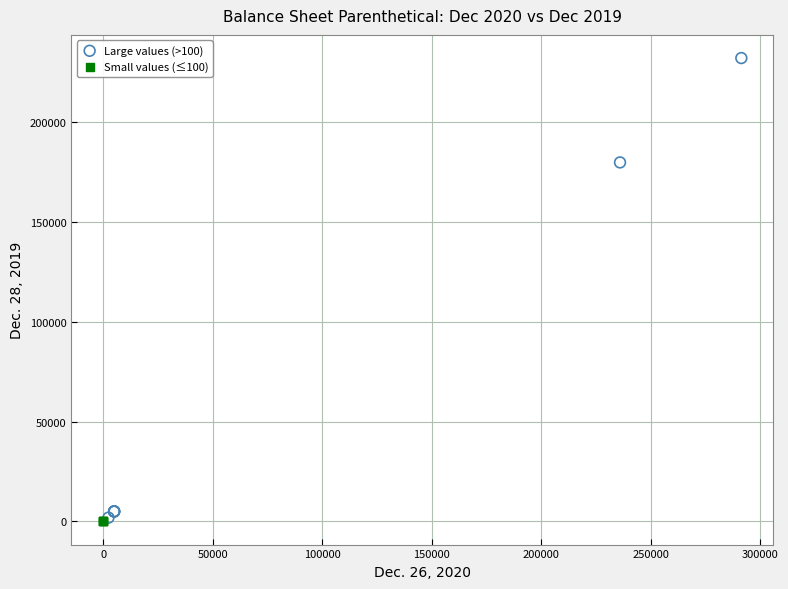

Which series contains the highest Y value?

Large values (>100)